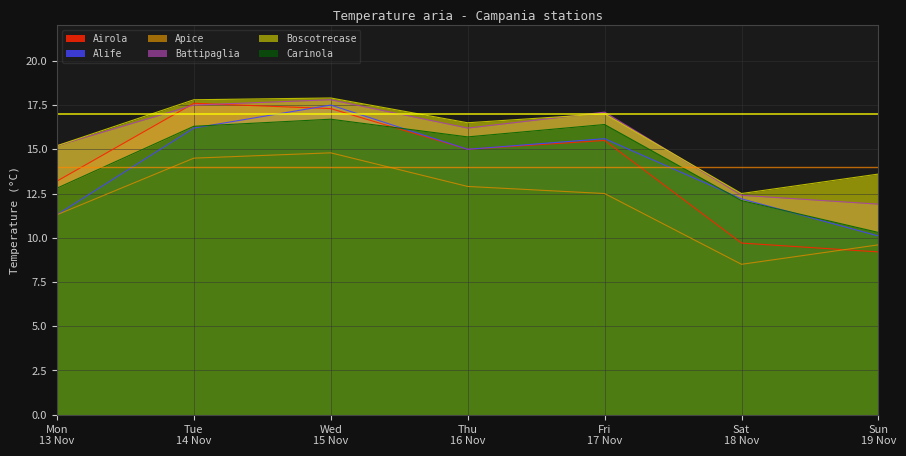

Does the chart have visible grid lines?

Yes